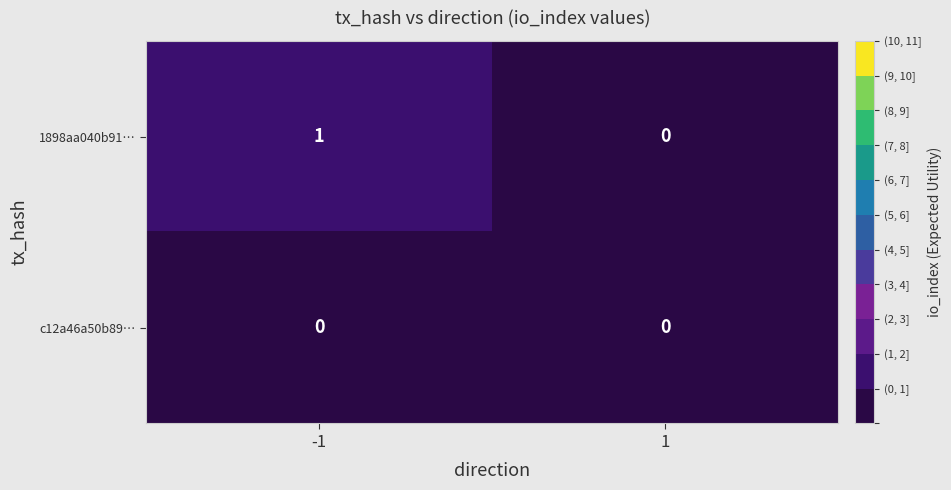

Rank the series by their average value, from highest to lowest.

1898aa040b91…, c12a46a50b89…